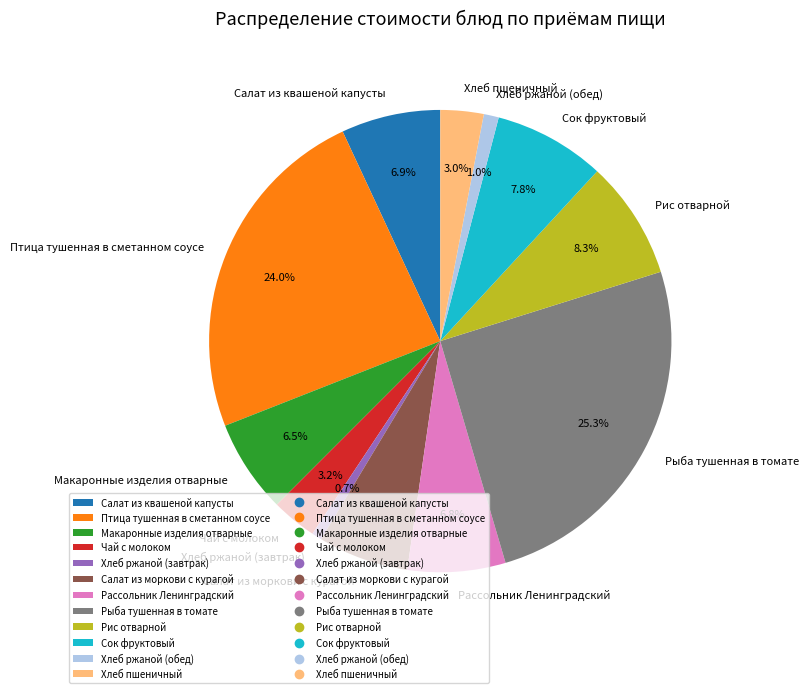

What is the ratio of the value at Чай с молоком to the value at Сок фруктовый?

0.4